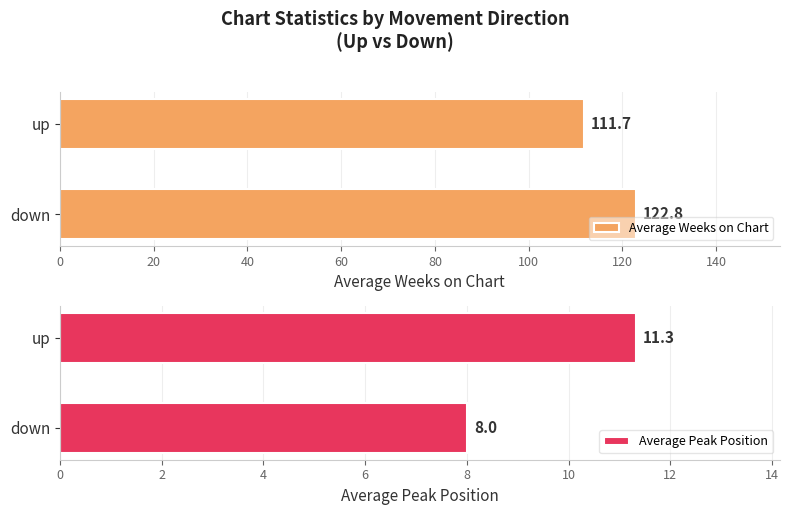

What is the minimum value shown in the chart?

8.0